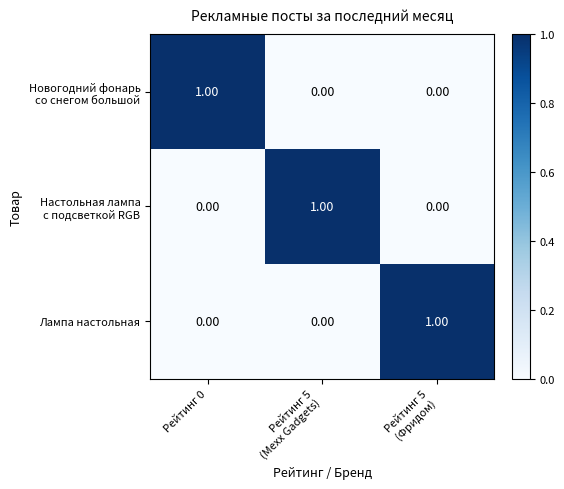

At how many categories does at least one series exceed 0?

3